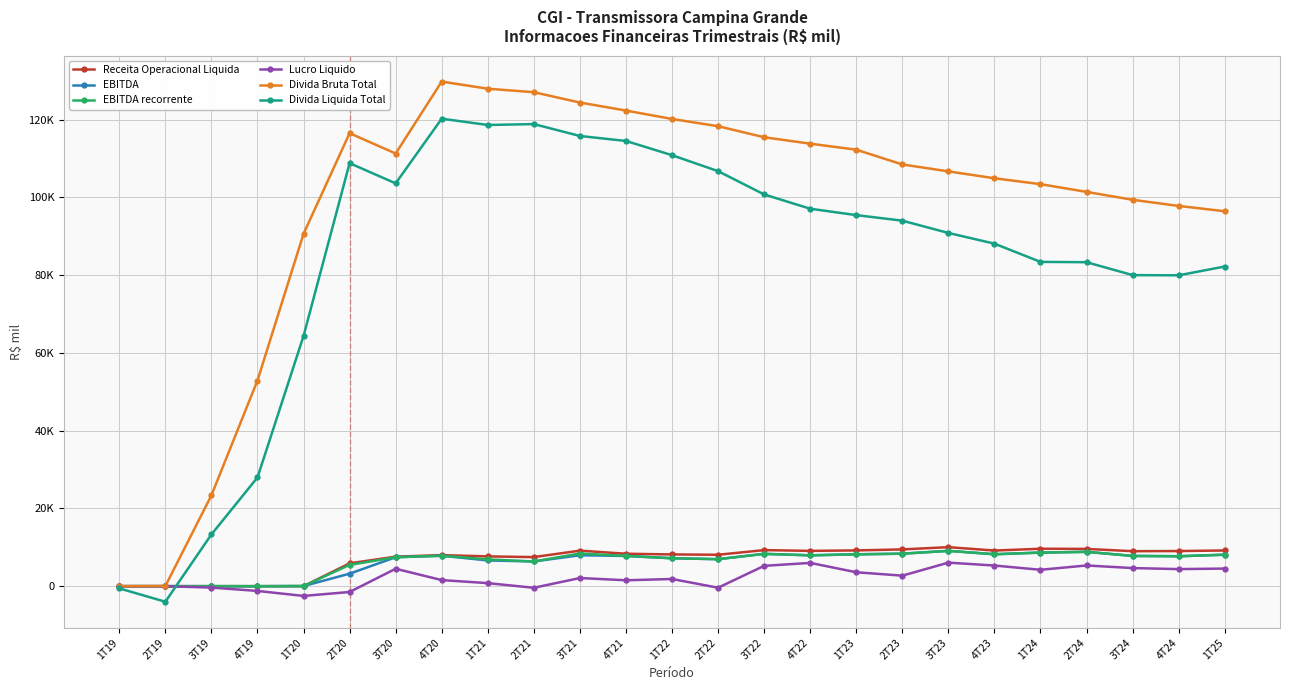

What is the value of the EBITDA recorrente point at the 24th from the left?

7697.0